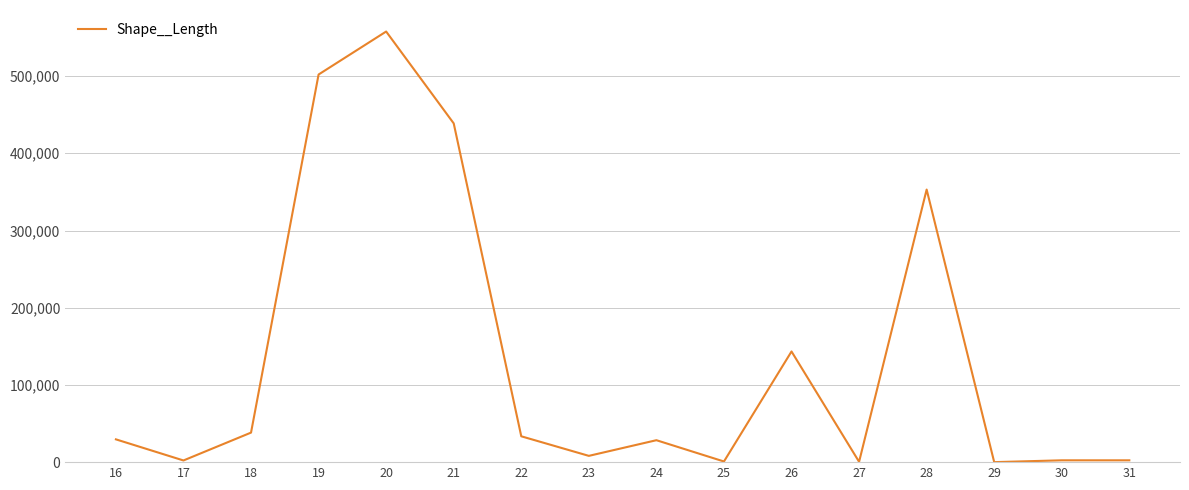

What is the maximum value shown in the chart?

557701.7